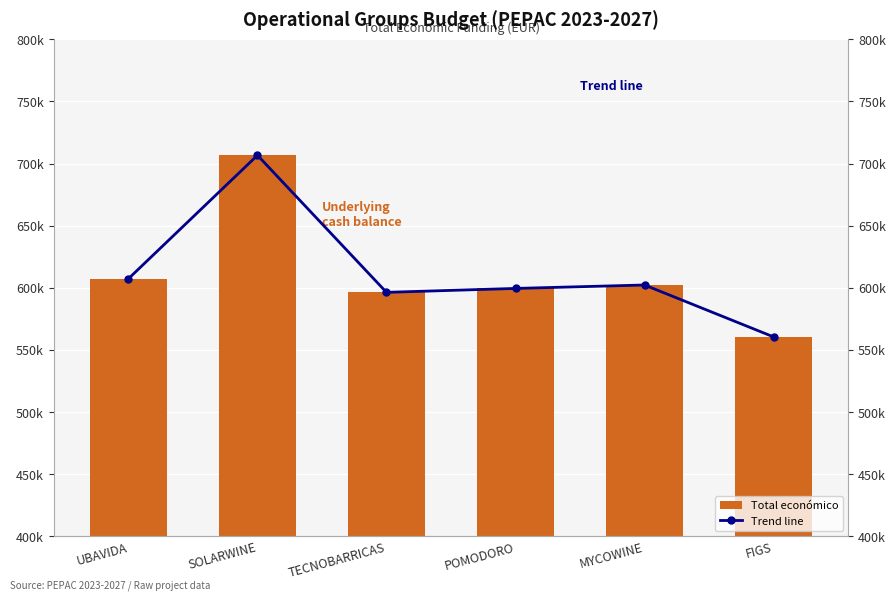

What is the sum of all Total económico values?

3672787.4